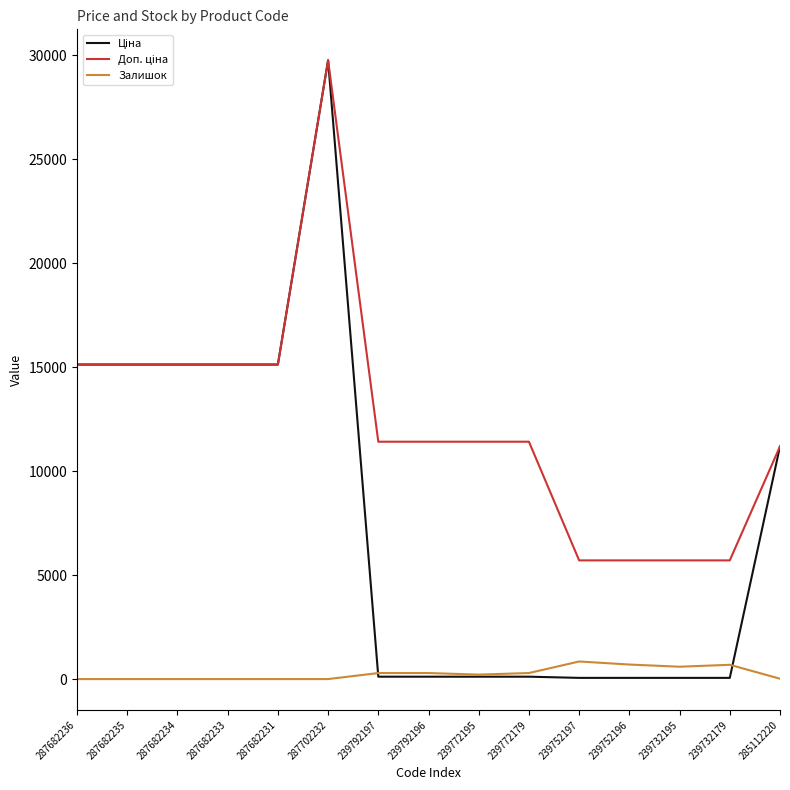

Does the chart display data point markers on the line(s)?

No